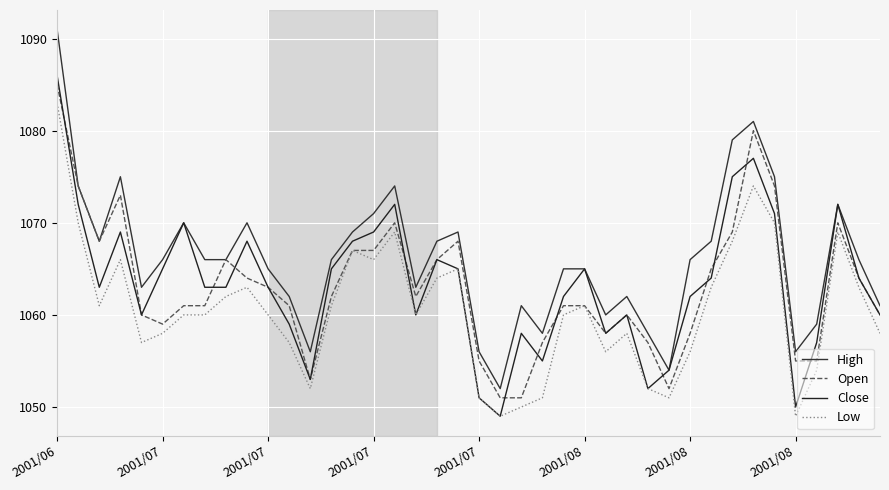

What is the minimum value shown in the chart?

1049